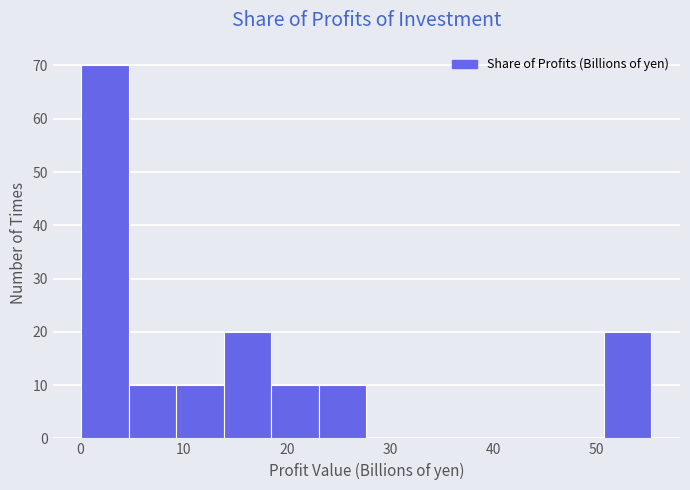

Reading left to right, list every bar in this chart as the range it spans on the x-axis followed by its height. Neither the bar edges nor the heights are printed on the chart, so give them approximately, as read against the axes.

0.1 to 4.7: 70
4.7 to 9.3: 10
9.3 to 13.9: 10
13.9 to 18.5: 20
18.5 to 23.1: 10
23.1 to 27.7: 10
27.7 to 32.3: 0
32.3 to 36.9: 0
36.9 to 41.5: 0
41.5 to 46.1: 0
46.1 to 50.7: 0
50.7 to 55.3: 20